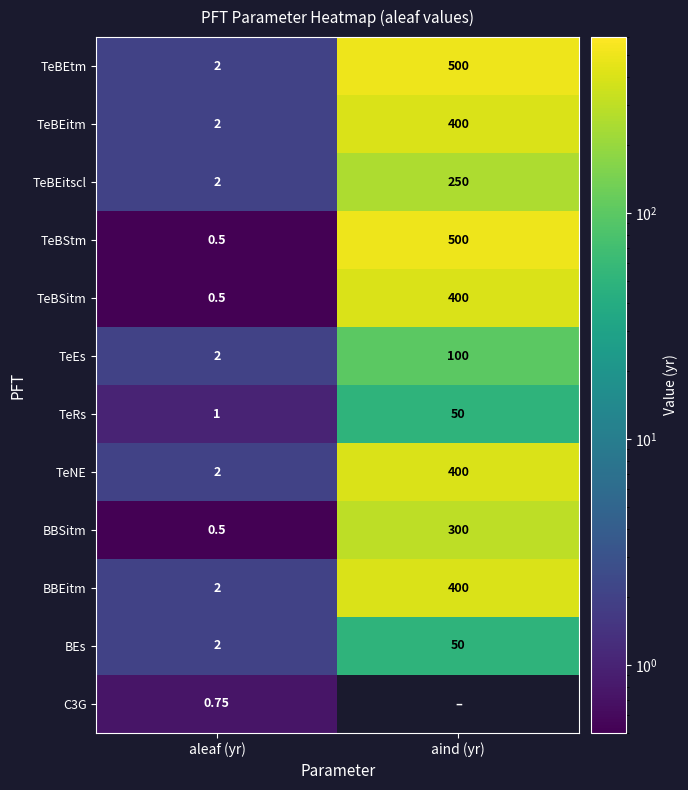

At which label is BEs closest to 26?

aleaf (yr)